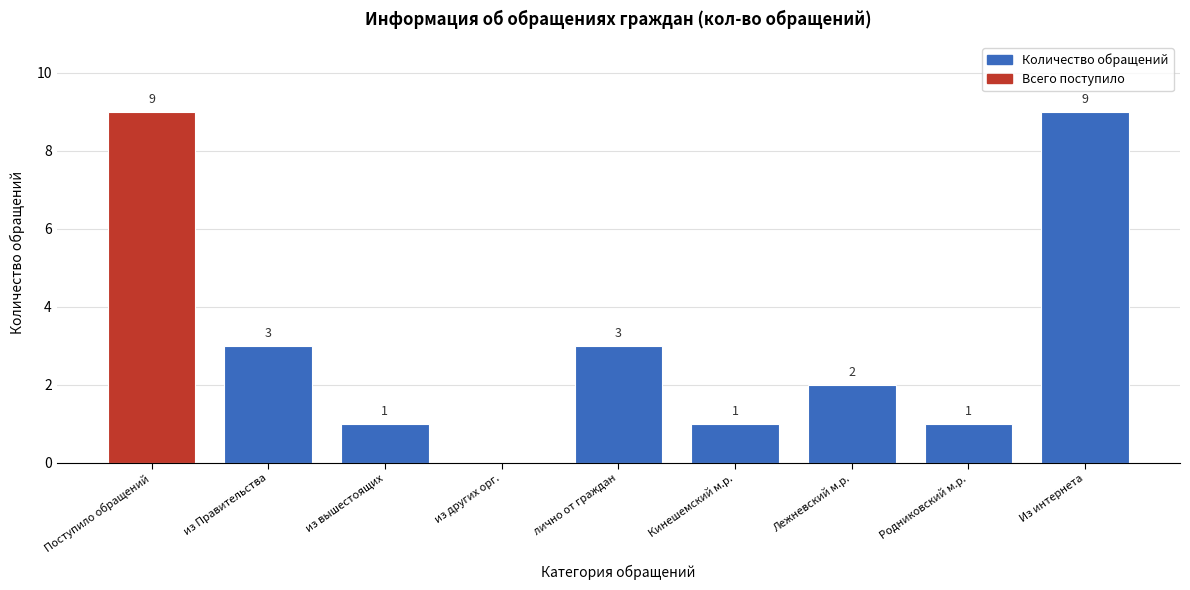

The chart shows a value of 0 at Кинешемский м.р.. True or false?

False